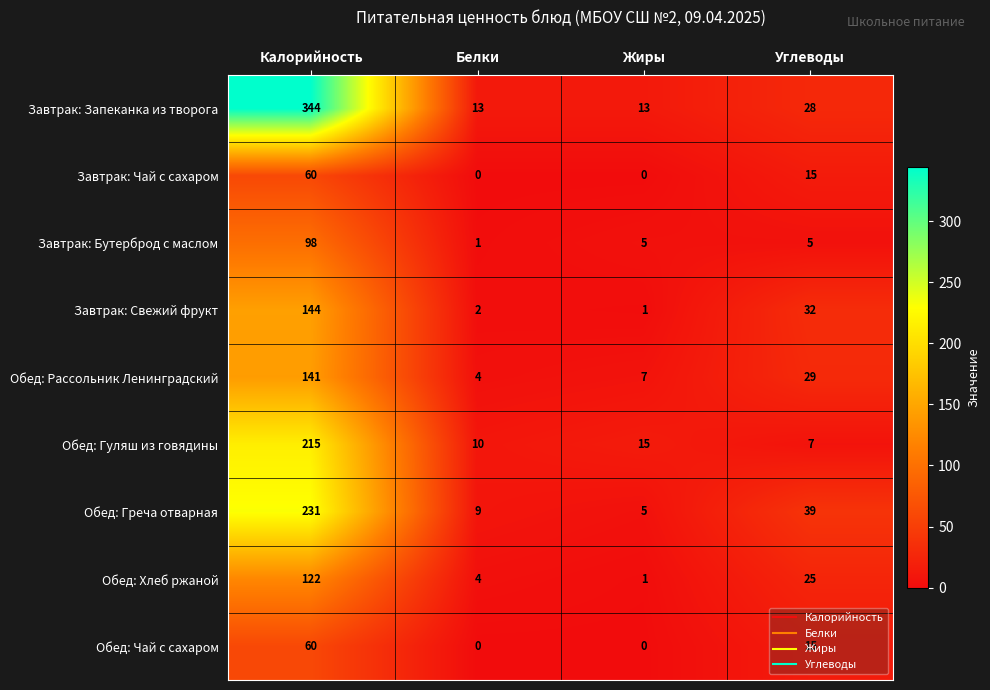

Which series changed the most between Белки and Жиры?

Обед: Гуляш из говядины